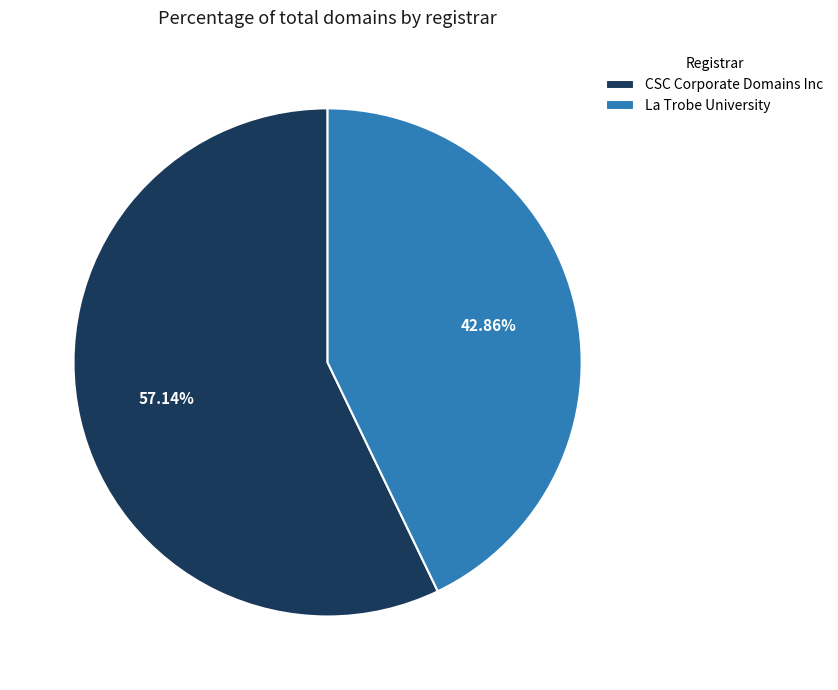

To the nearest percent, what is the average slice percentage?

50%